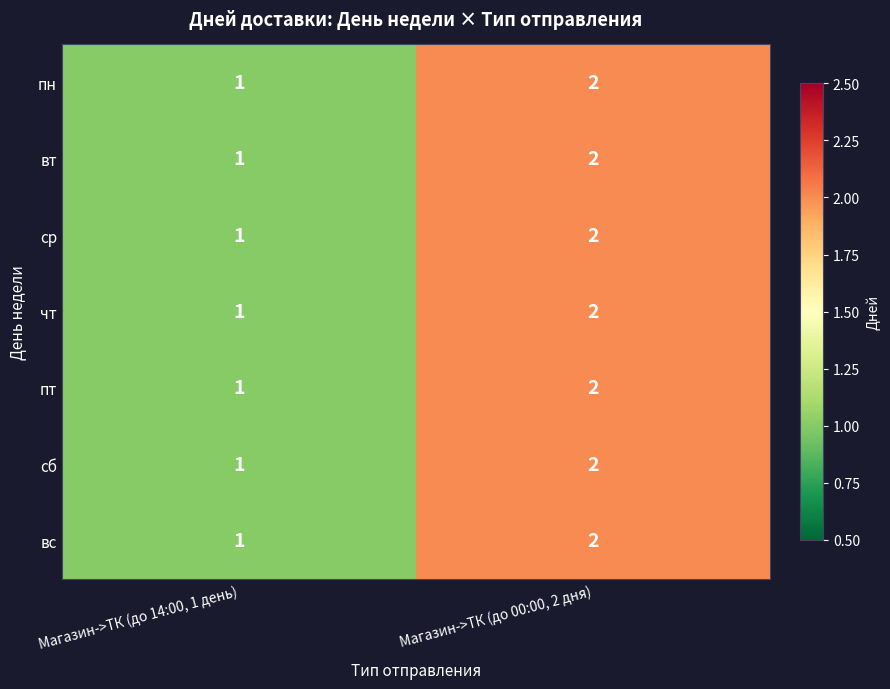

At which label does пн reach its minimum?

Магазин->ТК (до 14:00, 1 день)